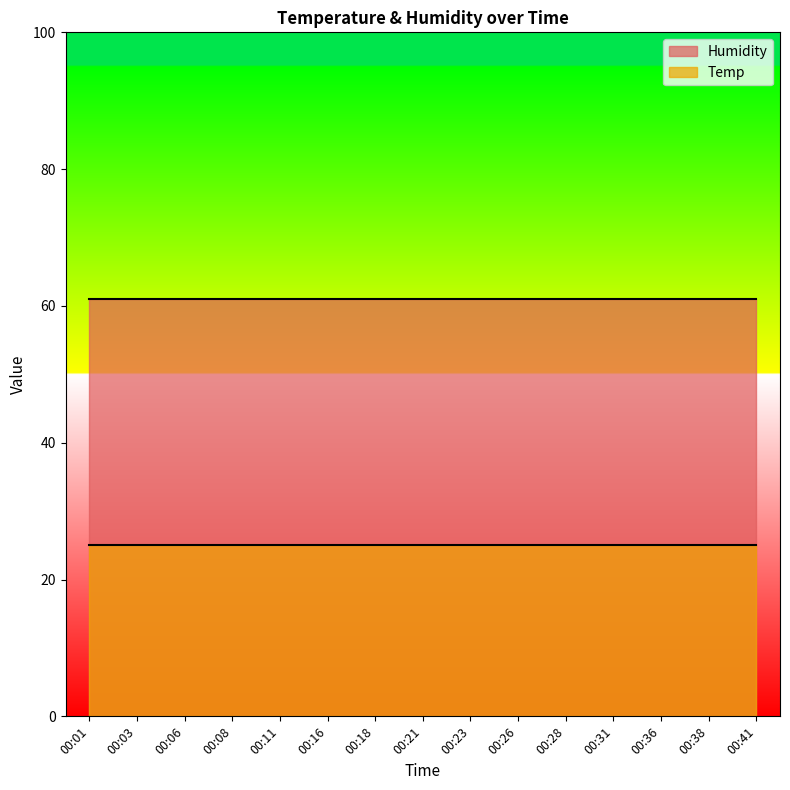

True or false: Humidity and Temp intersect in this chart.

False